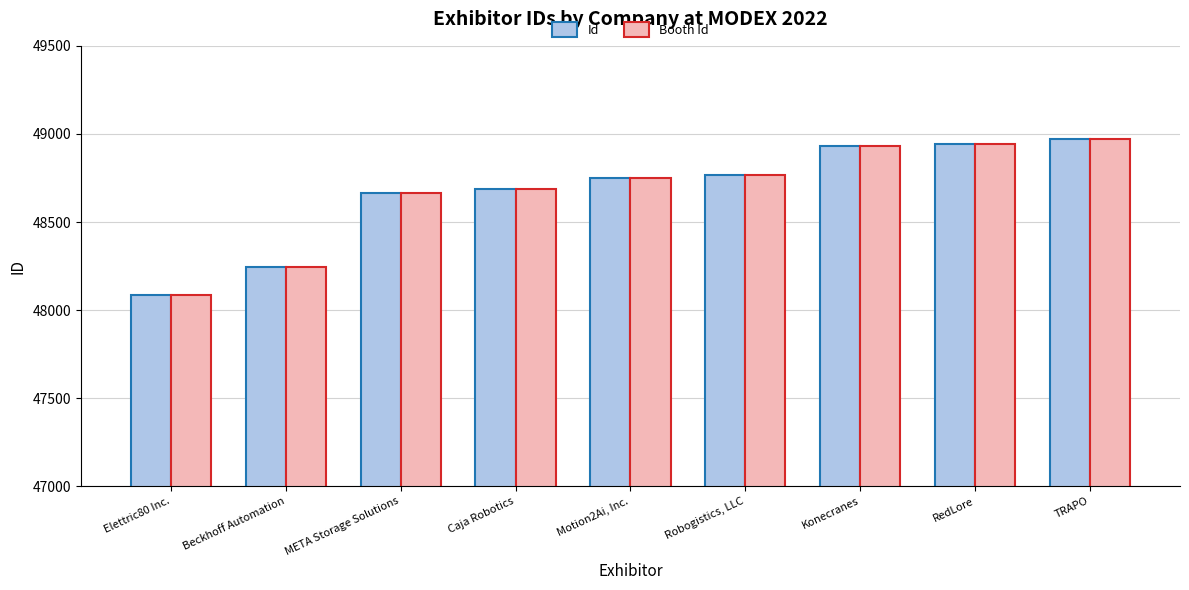

What is the difference between the maximum and minimum values in the Booth Id series?

883